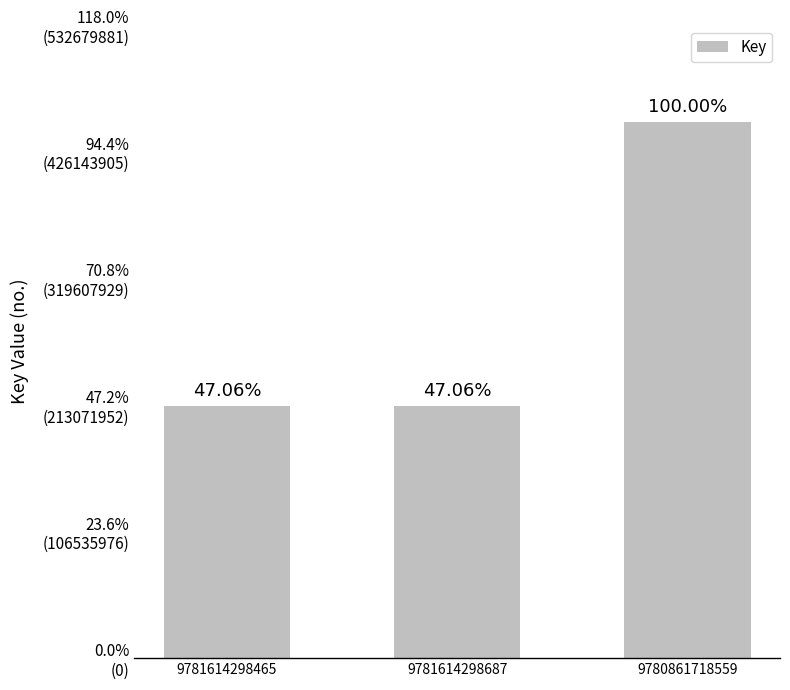

What is the change in value from 9781614298687 to 9780861718559?

+238990875